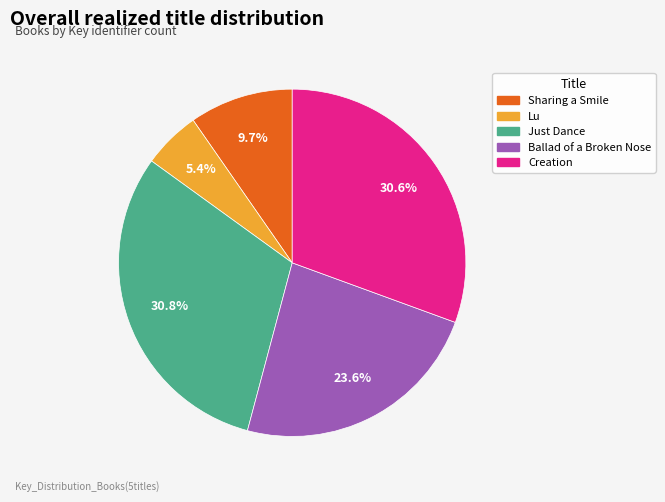

Between Just Dance and Sharing a Smile, which is larger?

Just Dance